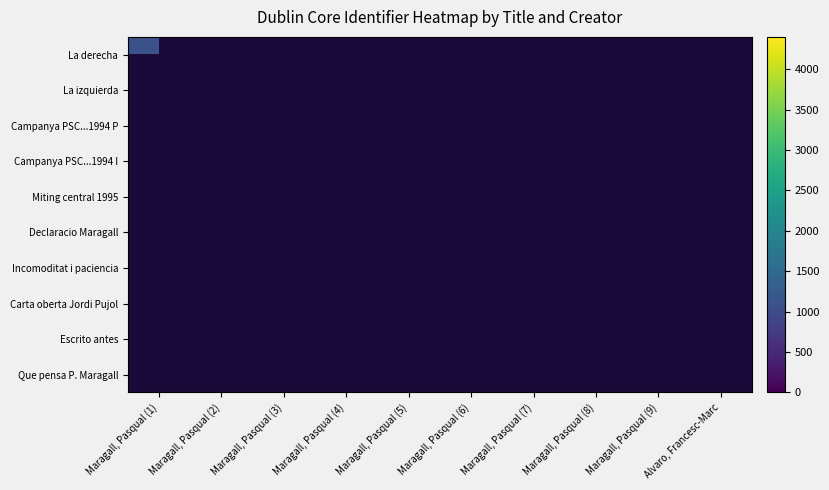

Reading left to right, list all the values displayed in this chart.

La derecha: Maragall, Pasqual (1)=1083	Maragall, Pasqual (2)=0	Maragall, Pasqual (3)=0	Maragall, Pasqual (4)=0	Maragall, Pasqual (5)=0	Maragall, Pasqual (6)=0	Maragall, Pasqual (7)=0	Maragall, Pasqual (8)=0	Maragall, Pasqual (9)=0	Alvaro, Francesc-Marc=0
La izquierda: Maragall, Pasqual (1)=0	Maragall, Pasqual (2)=1084	Maragall, Pasqual (3)=0	Maragall, Pasqual (4)=0	Maragall, Pasqual (5)=0	Maragall, Pasqual (6)=0	Maragall, Pasqual (7)=0	Maragall, Pasqual (8)=0	Maragall, Pasqual (9)=0	Alvaro, Francesc-Marc=0
Campanya PSC...1994 P: Maragall, Pasqual (1)=0	Maragall, Pasqual (2)=0	Maragall, Pasqual (3)=4290	Maragall, Pasqual (4)=0	Maragall, Pasqual (5)=0	Maragall, Pasqual (6)=0	Maragall, Pasqual (7)=0	Maragall, Pasqual (8)=0	Maragall, Pasqual (9)=0	Alvaro, Francesc-Marc=0
Campanya PSC...1994 I: Maragall, Pasqual (1)=0	Maragall, Pasqual (2)=0	Maragall, Pasqual (3)=0	Maragall, Pasqual (4)=4298	Maragall, Pasqual (5)=0	Maragall, Pasqual (6)=0	Maragall, Pasqual (7)=0	Maragall, Pasqual (8)=0	Maragall, Pasqual (9)=0	Alvaro, Francesc-Marc=0
Miting central 1995: Maragall, Pasqual (1)=0	Maragall, Pasqual (2)=0	Maragall, Pasqual (3)=0	Maragall, Pasqual (4)=0	Maragall, Pasqual (5)=4355	Maragall, Pasqual (6)=0	Maragall, Pasqual (7)=0	Maragall, Pasqual (8)=0	Maragall, Pasqual (9)=0	Alvaro, Francesc-Marc=0
Declaracio Maragall: Maragall, Pasqual (1)=0	Maragall, Pasqual (2)=0	Maragall, Pasqual (3)=0	Maragall, Pasqual (4)=0	Maragall, Pasqual (5)=0	Maragall, Pasqual (6)=4356	Maragall, Pasqual (7)=0	Maragall, Pasqual (8)=0	Maragall, Pasqual (9)=0	Alvaro, Francesc-Marc=0
Incomoditat i paciencia: Maragall, Pasqual (1)=0	Maragall, Pasqual (2)=0	Maragall, Pasqual (3)=0	Maragall, Pasqual (4)=0	Maragall, Pasqual (5)=0	Maragall, Pasqual (6)=0	Maragall, Pasqual (7)=4377	Maragall, Pasqual (8)=0	Maragall, Pasqual (9)=0	Alvaro, Francesc-Marc=0
Carta oberta Jordi Pujol: Maragall, Pasqual (1)=0	Maragall, Pasqual (2)=0	Maragall, Pasqual (3)=0	Maragall, Pasqual (4)=0	Maragall, Pasqual (5)=0	Maragall, Pasqual (6)=0	Maragall, Pasqual (7)=0	Maragall, Pasqual (8)=4385	Maragall, Pasqual (9)=0	Alvaro, Francesc-Marc=0
Escrito antes: Maragall, Pasqual (1)=0	Maragall, Pasqual (2)=0	Maragall, Pasqual (3)=0	Maragall, Pasqual (4)=0	Maragall, Pasqual (5)=0	Maragall, Pasqual (6)=0	Maragall, Pasqual (7)=0	Maragall, Pasqual (8)=0	Maragall, Pasqual (9)=1178	Alvaro, Francesc-Marc=0
Que pensa P. Maragall: Maragall, Pasqual (1)=0	Maragall, Pasqual (2)=0	Maragall, Pasqual (3)=0	Maragall, Pasqual (4)=0	Maragall, Pasqual (5)=0	Maragall, Pasqual (6)=0	Maragall, Pasqual (7)=0	Maragall, Pasqual (8)=0	Maragall, Pasqual (9)=0	Alvaro, Francesc-Marc=0